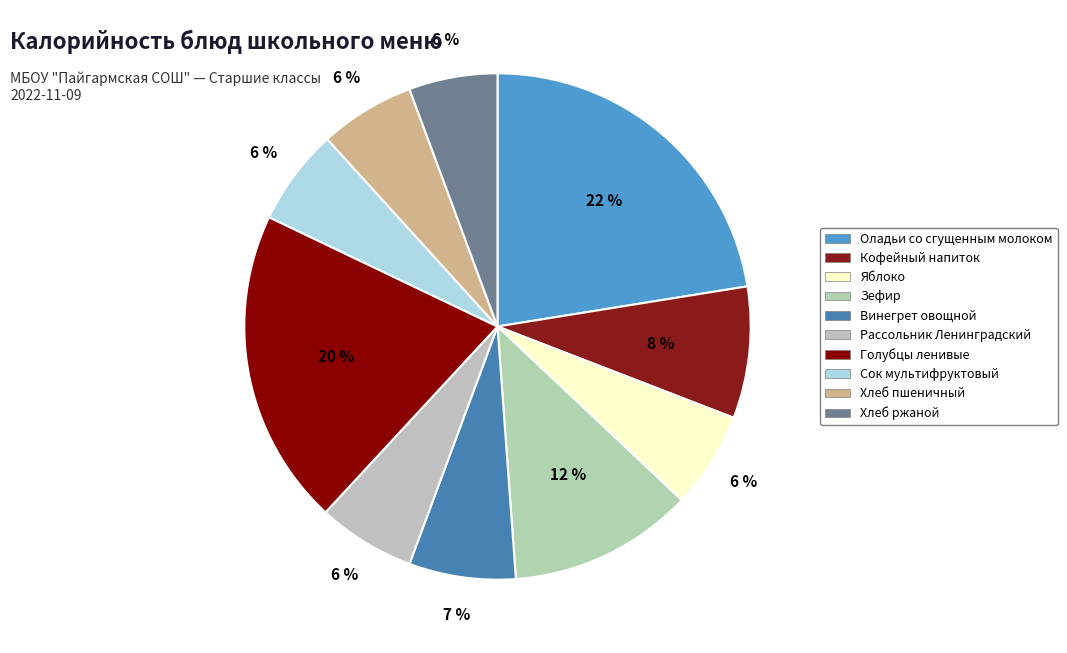

To the nearest percent, what percentage of the pie is Оладьи со сгущенным молоком?

22%